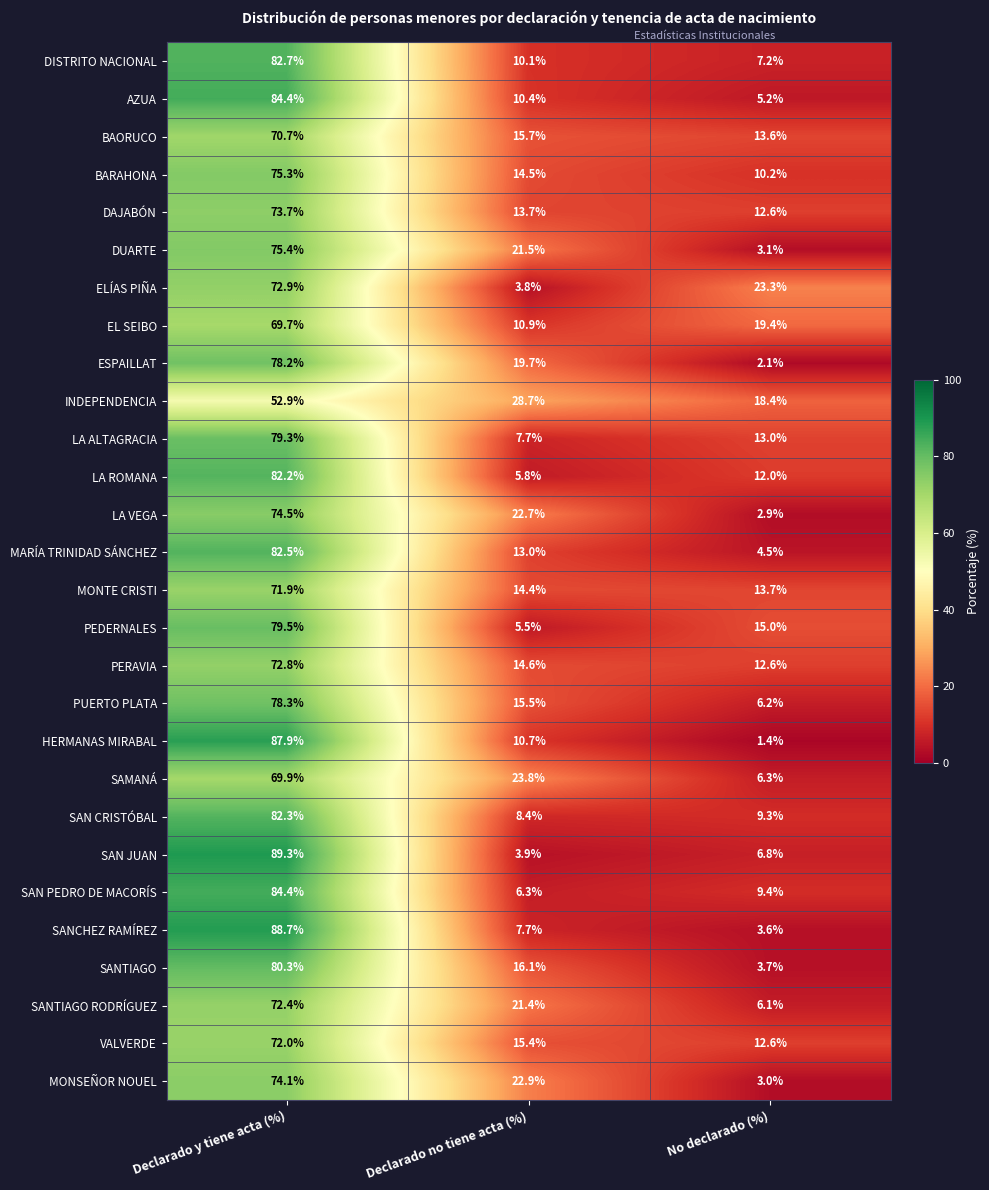

Between Declarado y tiene acta (%) and No declarado (%), which series saw the biggest shift?

HERMANAS MIRABAL